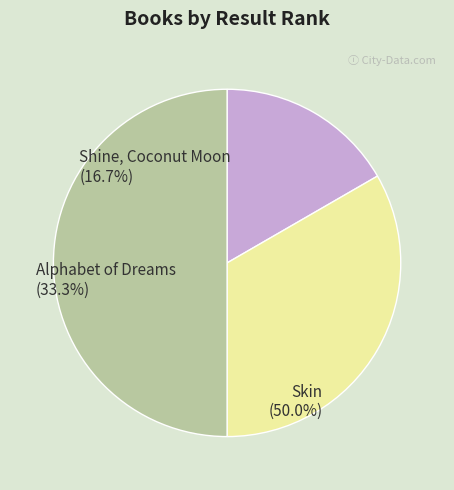

Which slice is the smallest?

Shine, Coconut Moon